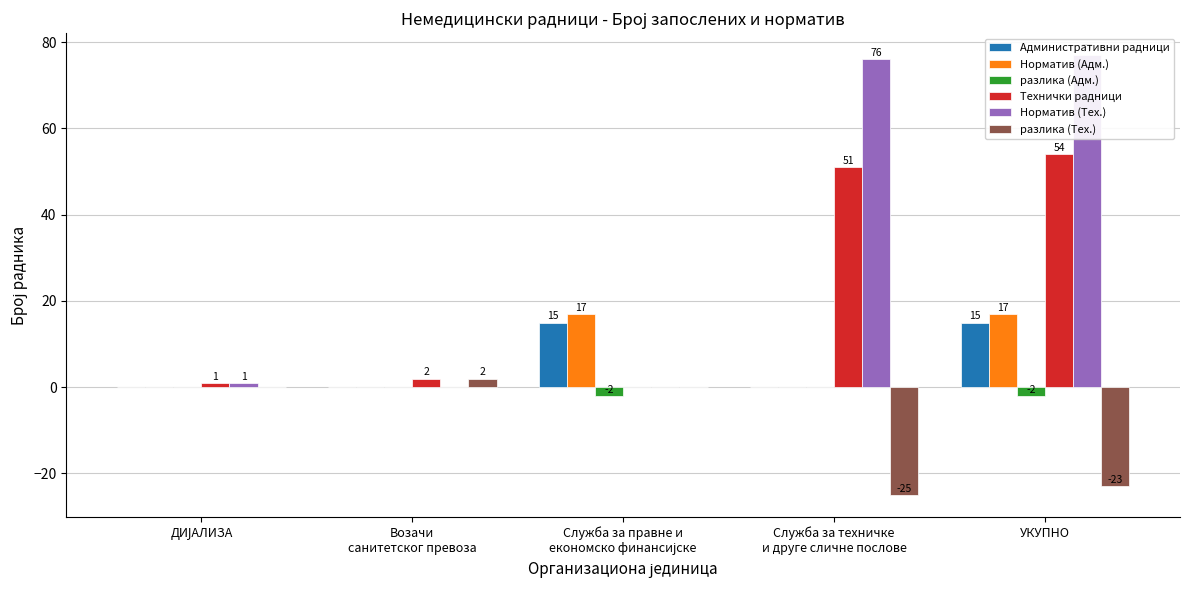

What is the label of the 2nd bar from the left?

Возачи
санитетског превоза